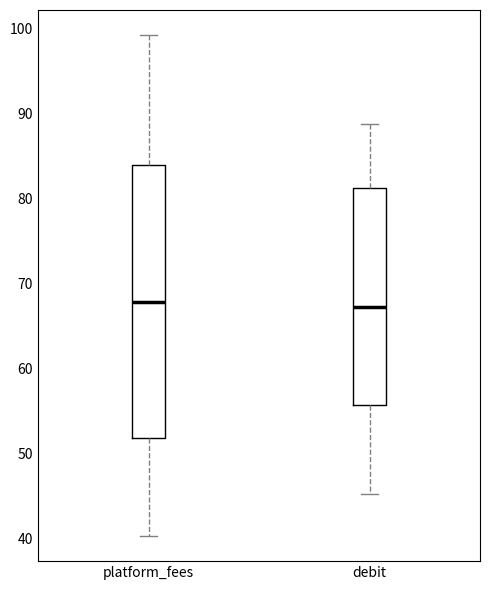

Where is the lower edge of the box for debit on the y-axis? The values are not printed on the chart, so give them approximately, as read against the axis.

56